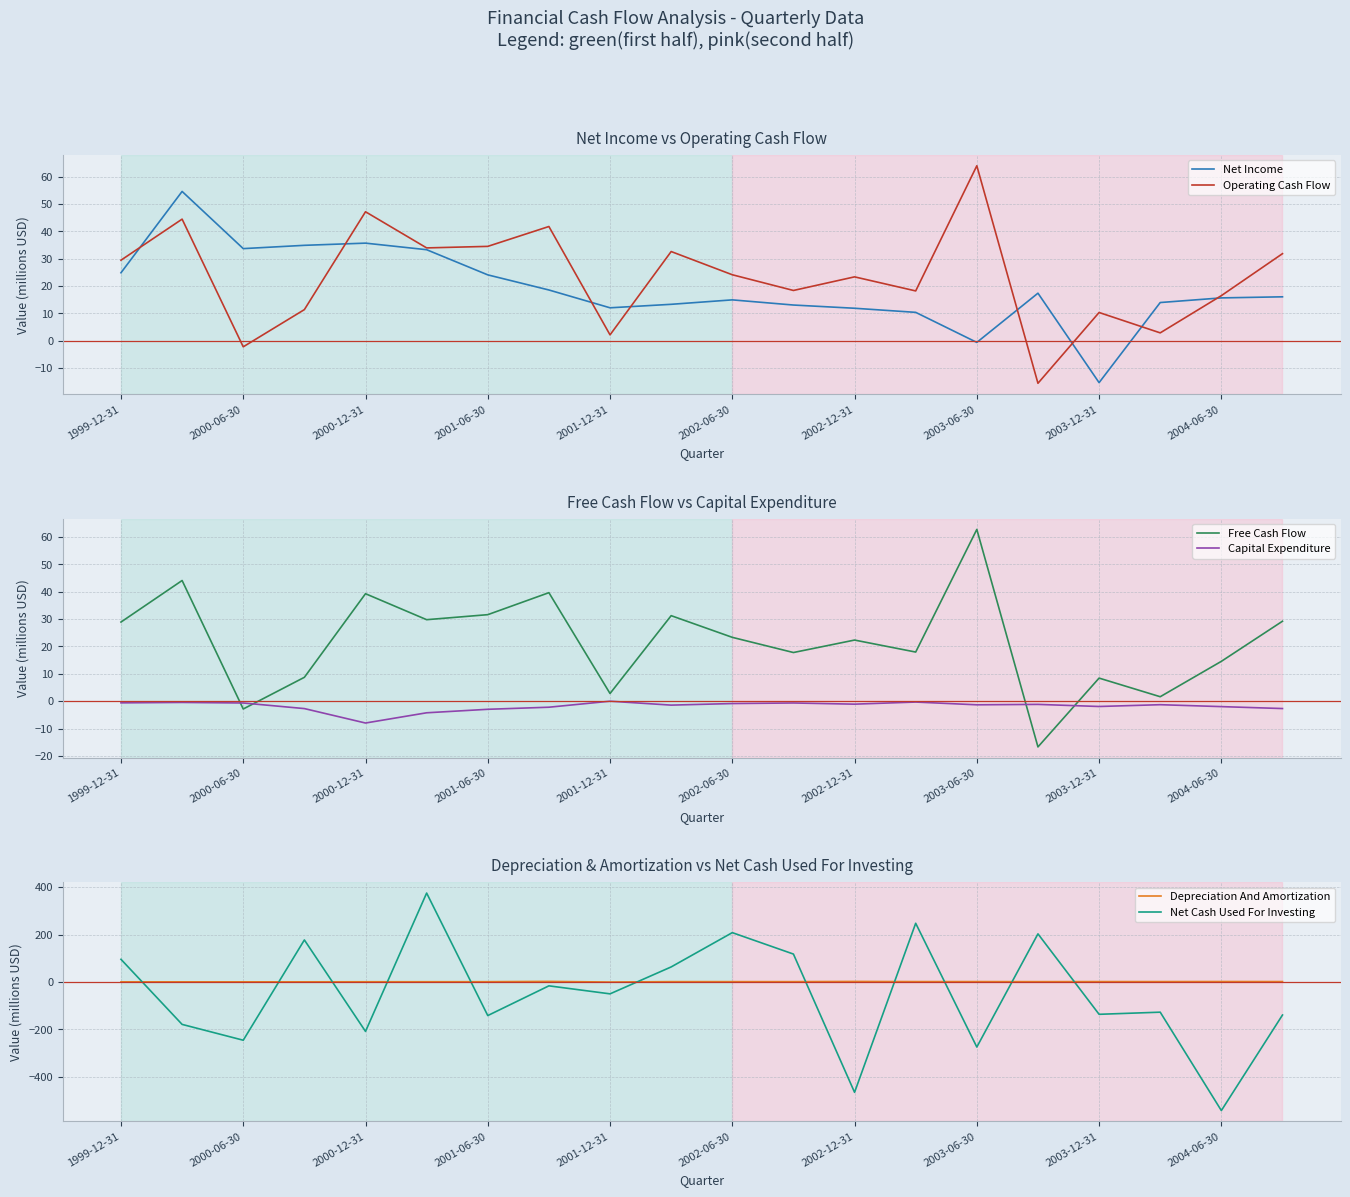

How many interior local valleys does the Depreciation And Amortization series have?

5